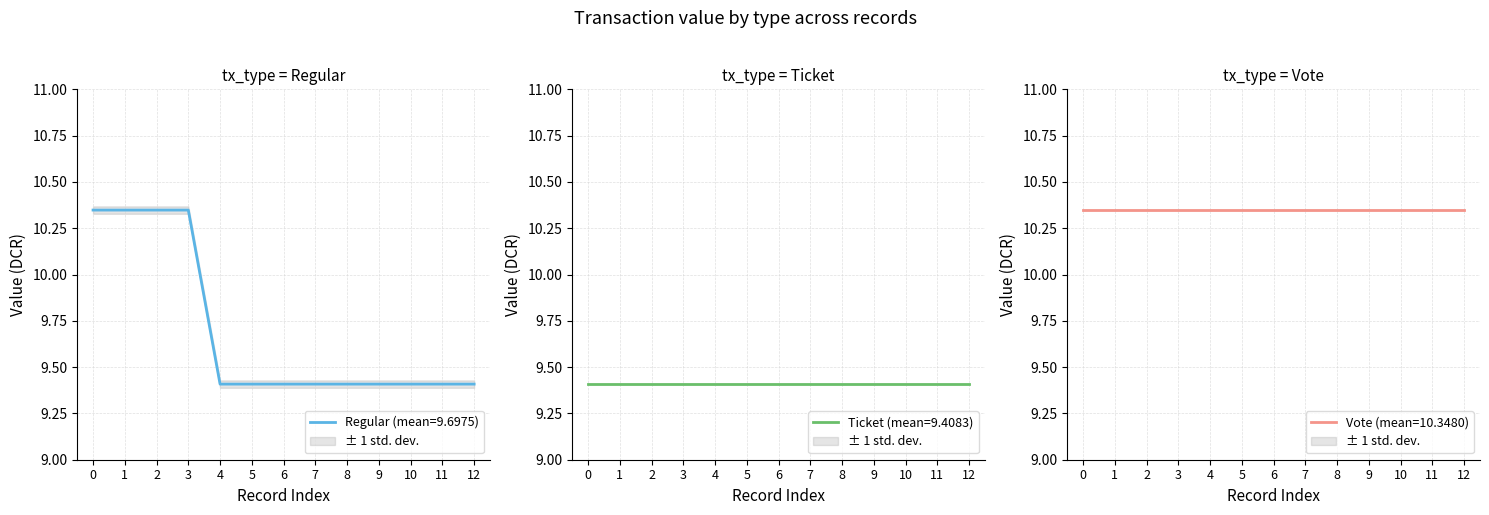

What is the greatest value displayed?

10.3